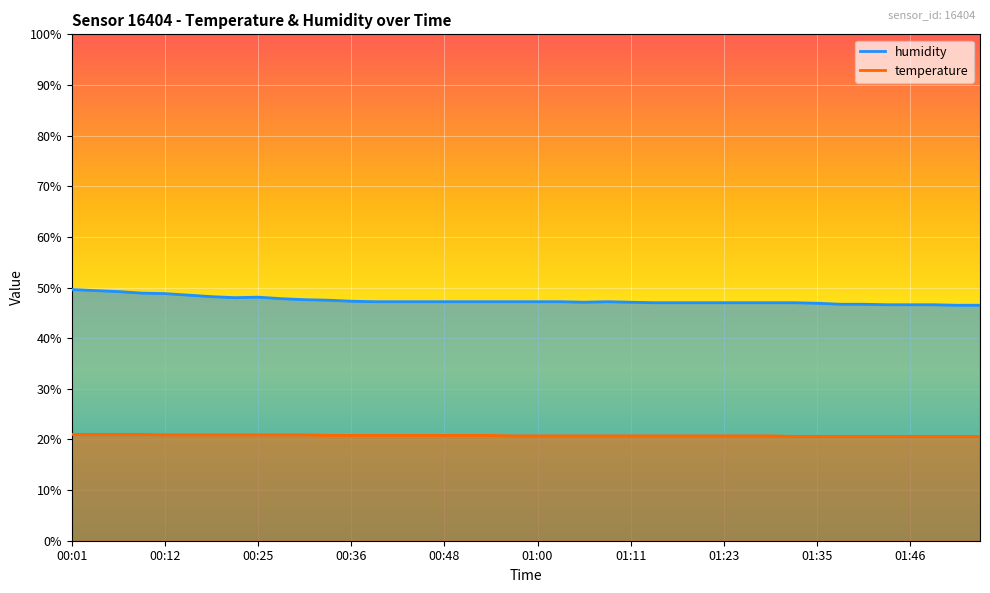

Reading left to right, what are all the values shown in this chart?

temperature: 21.0	21.0	21.0	21.0	20.9	20.9	20.9	20.9	20.9	20.9	20.9	20.8	20.8	20.8	20.8	20.8	20.8	20.8	20.8	20.7	20.7	20.7	20.7	20.7	20.7	20.7	20.7	20.7	20.7	20.7	20.7	20.6	20.6	20.6	20.6	20.6	20.6	20.6	20.6	20.6
humidity: 49.6	49.4	49.2	48.9	48.8	48.5	48.2	48.0	48.1	47.8	47.6	47.5	47.3	47.2	47.2	47.2	47.2	47.2	47.2	47.2	47.2	47.2	47.1	47.2	47.1	47.0	47.0	47.0	47.0	47.0	47.0	47.0	46.9	46.7	46.7	46.6	46.6	46.6	46.5	46.5